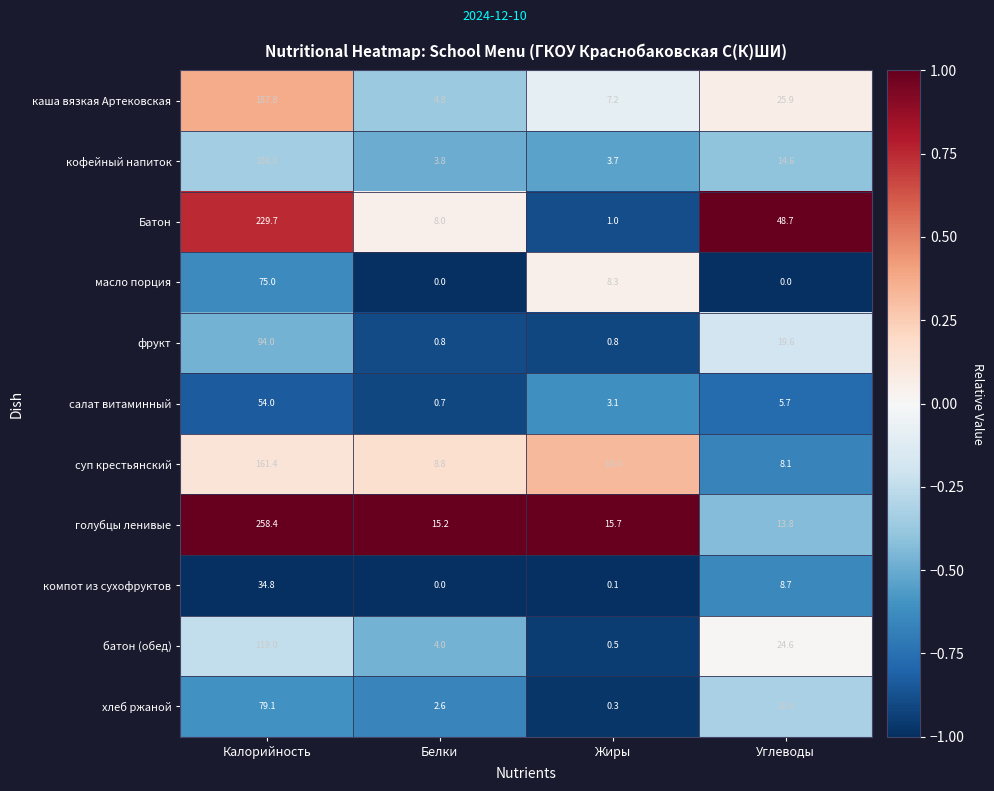

Where does the хлеб ржаной series first go above 16?

Калорийность